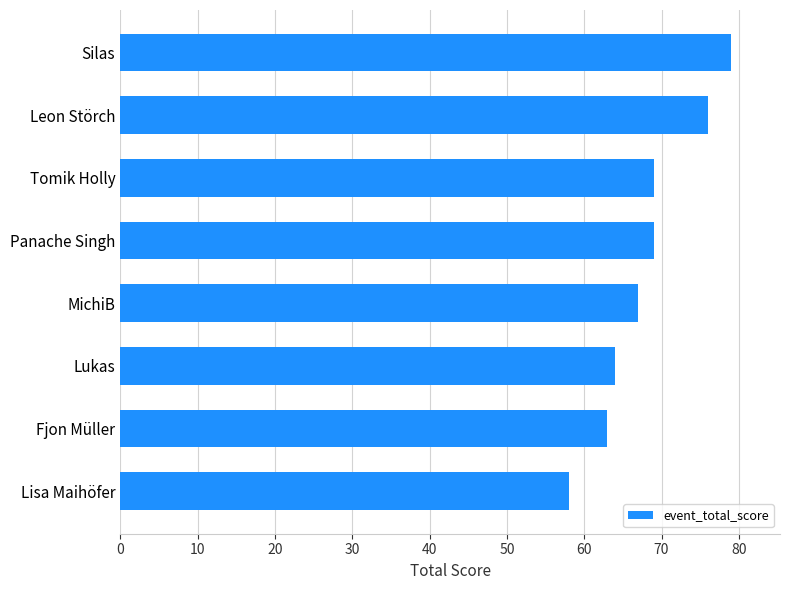

What is the approximate value at Lisa Maihöfer?

58